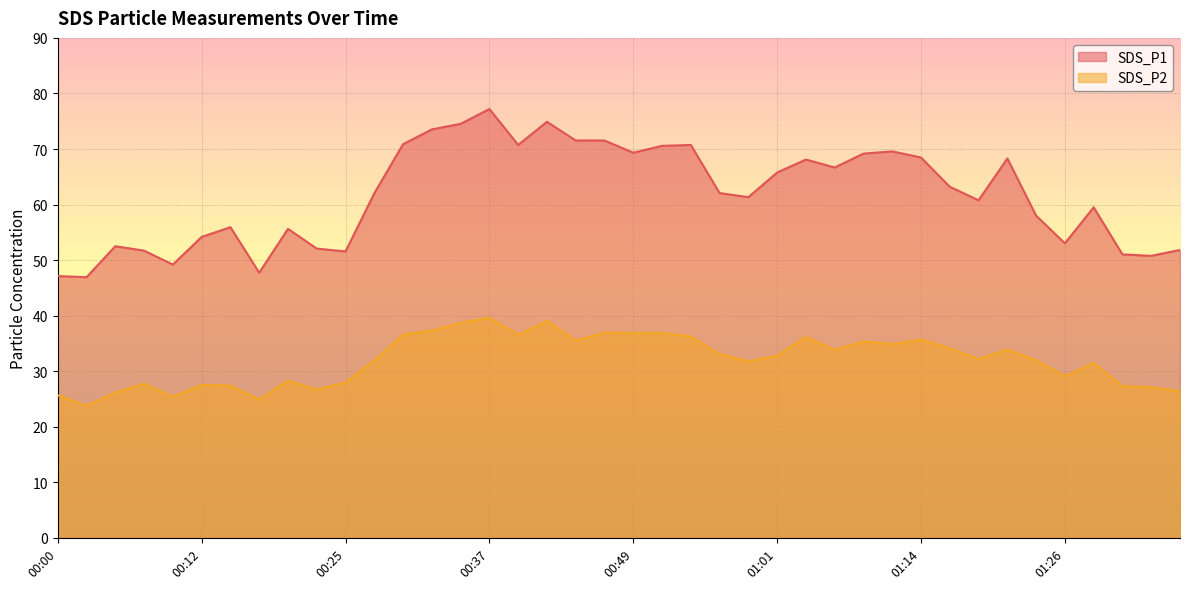

At which category is the sum across all series the highest?

00:37